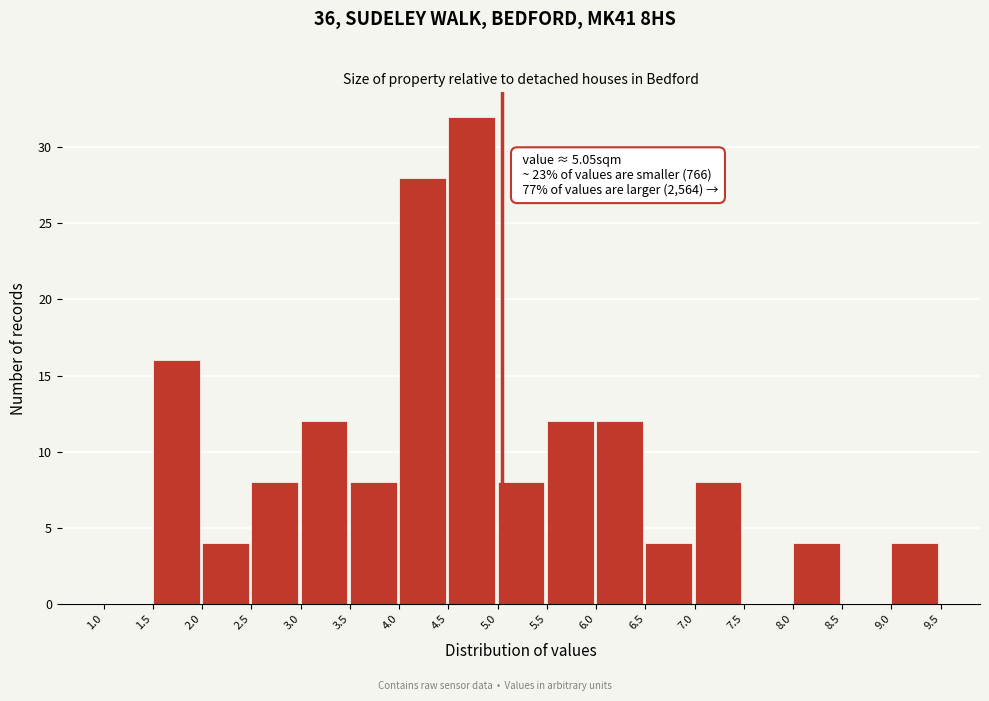

Which range on the x-axis has the tallest bar?

4.5 to 5.0